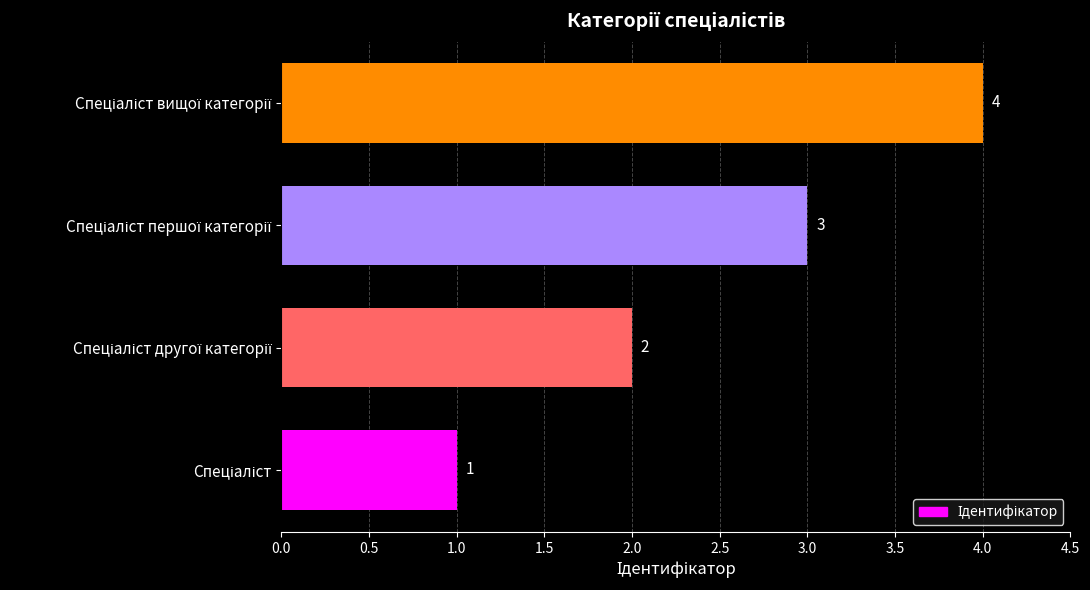

What is the difference between the maximum and minimum values?

3